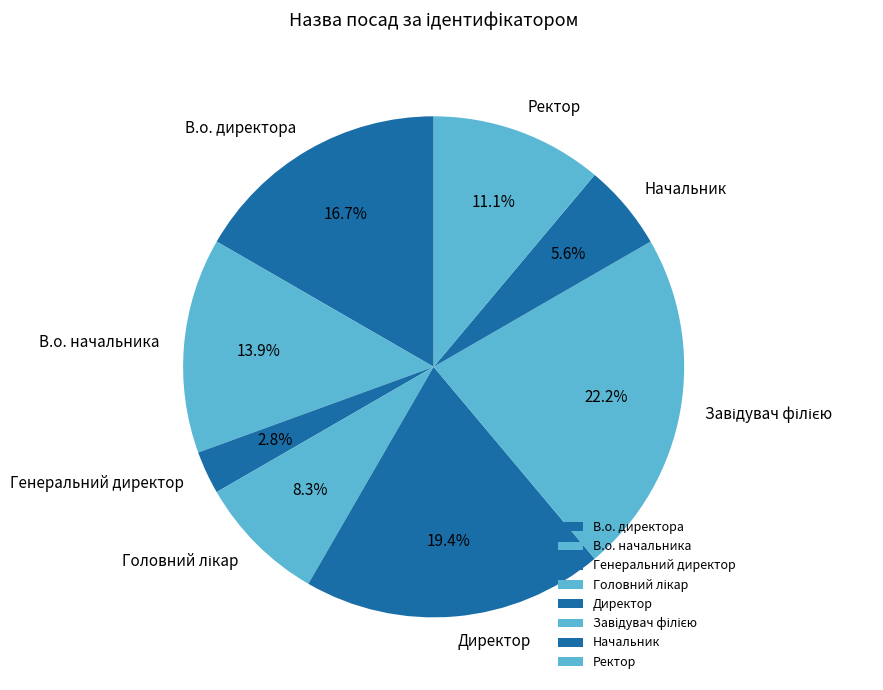

To the nearest percent, what is the difference between the largest and smallest slice percentages?

19%